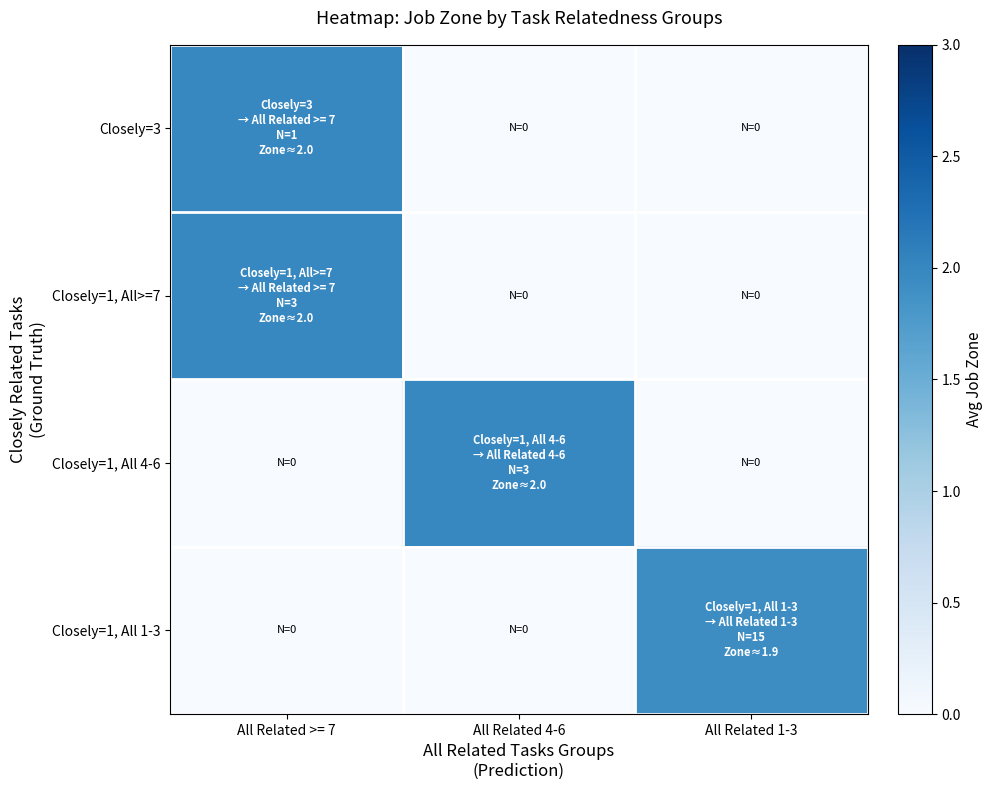

How many distinct data groups are displayed?

4